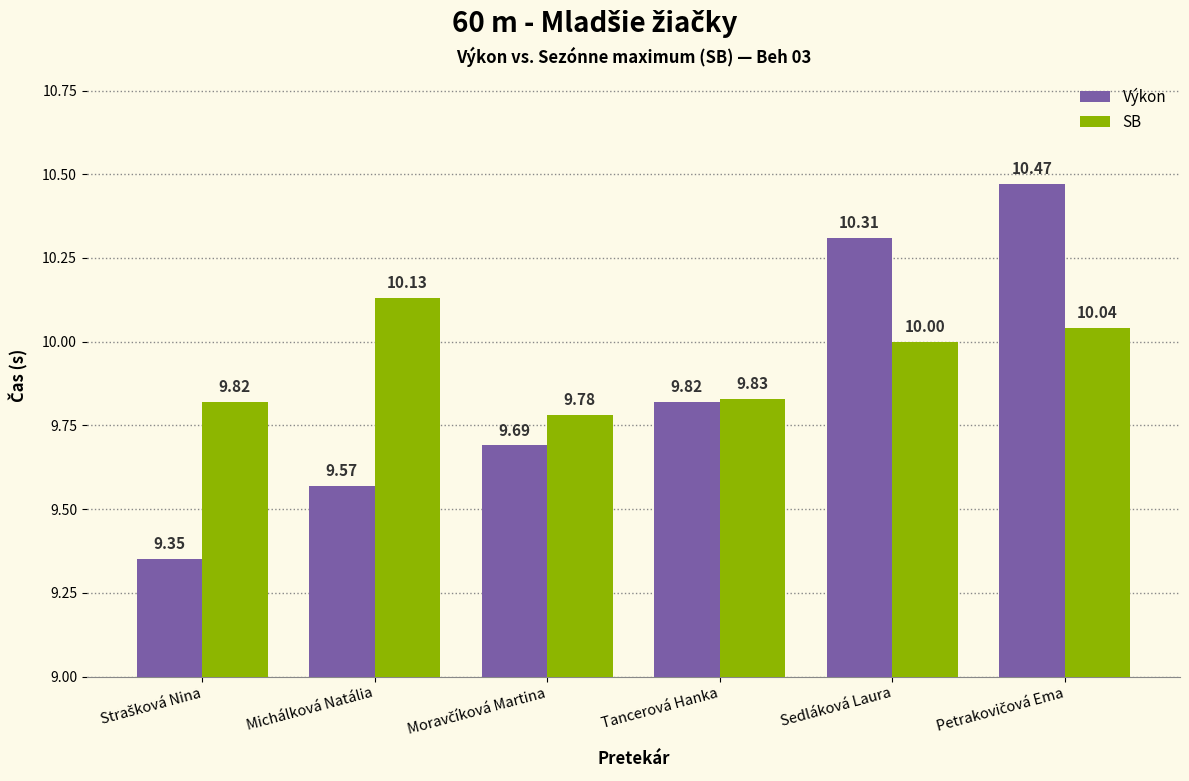

What is the spread (max minus min) of values at Sedláková Laura?

0.3